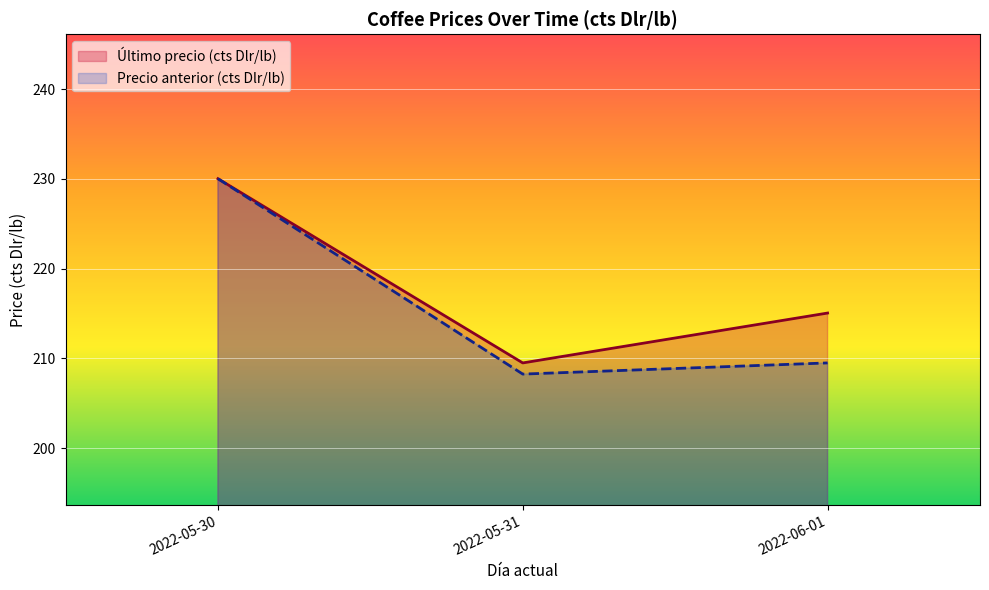

The value of Precio anterior (cts Dlr/lb) at 2022-05-30 is 230.0. True or false?

True